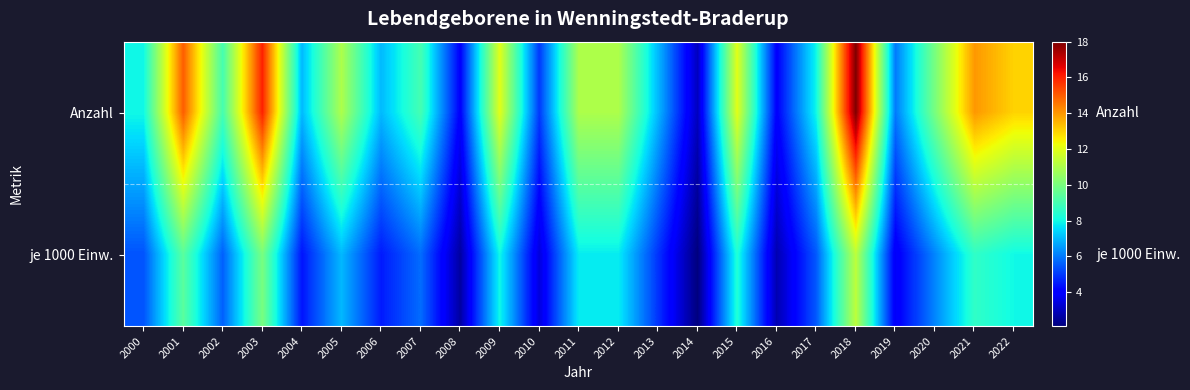

Reading left to right, extract all data points from this chart.

Anzahl: 2000=8.0	2001=15.0	2002=9.0	2003=16.0	2004=7.0	2005=11.0	2006=7.0	2007=9.0	2008=4.0	2009=12.0	2010=5.0	2011=11.0	2012=11.0	2013=7.0	2014=3.0	2015=12.0	2016=4.0	2017=8.0	2018=18.0	2019=6.0	2020=10.0	2021=14.0	2022=13.0
je 1000 Einw.: 2000=5.4	2001=9.4	2002=5.6	2003=10.0	2004=4.4	2005=7.0	2006=4.5	2007=5.8	2008=2.6	2009=8.0	2010=3.4	2011=7.8	2012=7.8	2013=4.9	2014=2.1	2015=8.3	2016=2.8	2017=5.5	2018=11.3	2019=3.8	2020=6.2	2021=8.6	2022=8.0